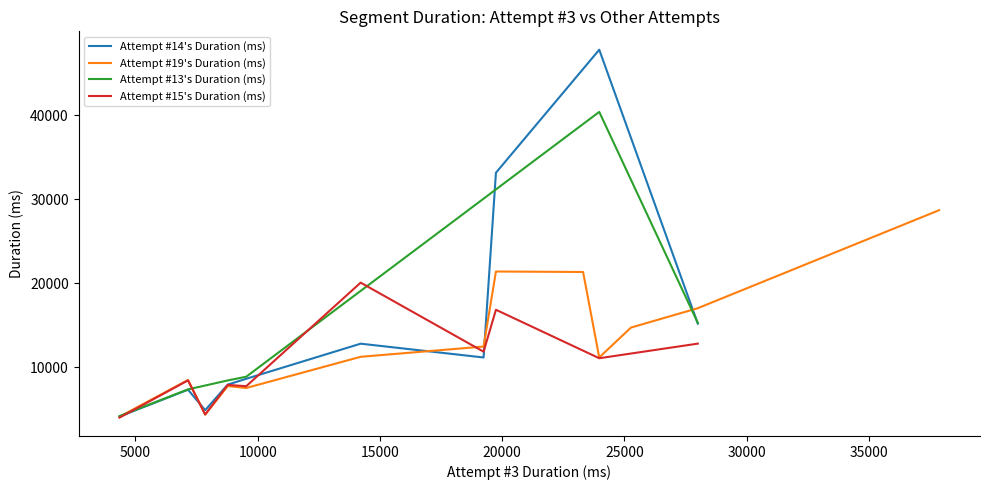

What is the minimum value shown in the chart?

4351